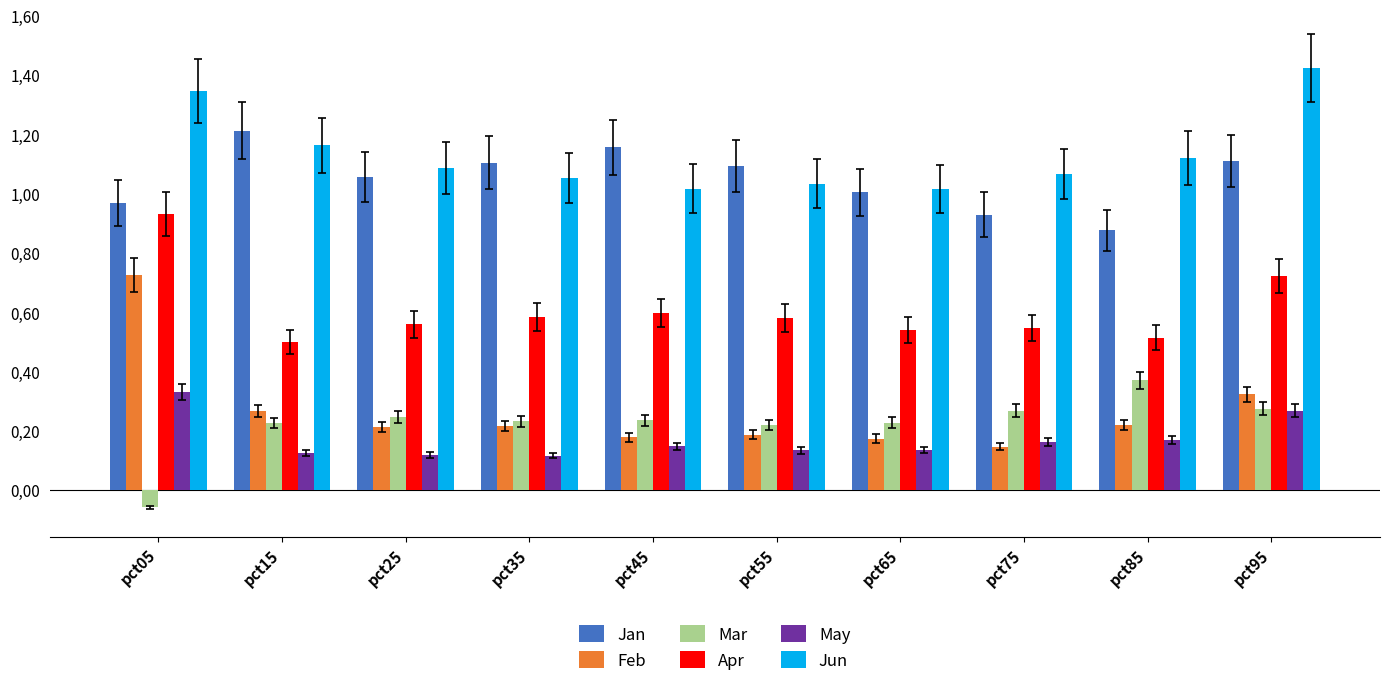

At which category does the chart reach its peak across all series?

pct95